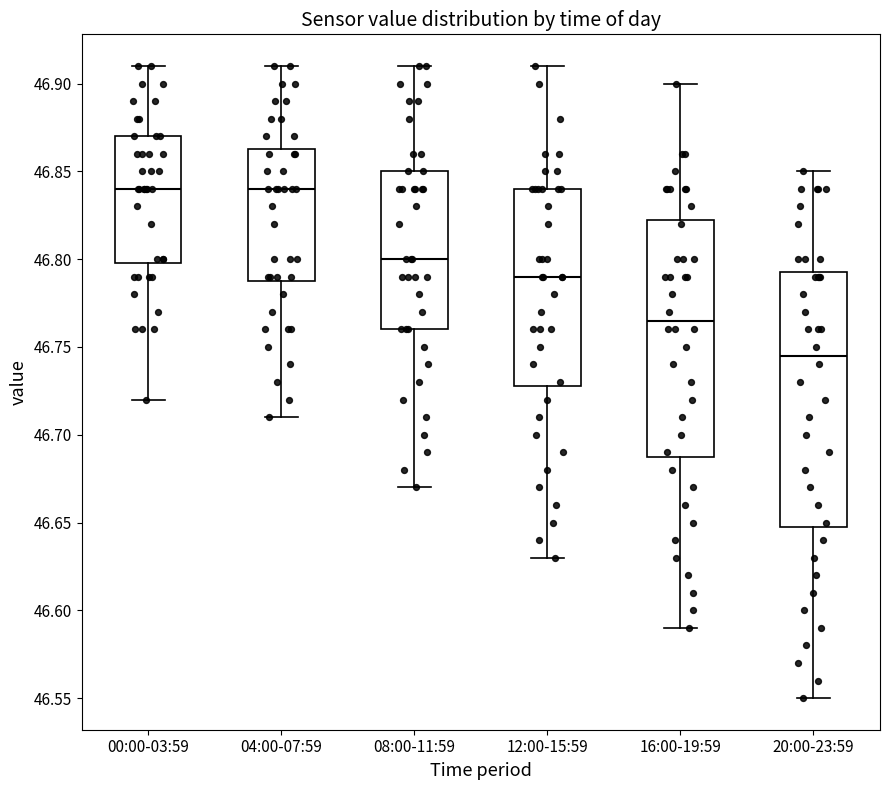

Where does the median line of the box for 04:00-07:59 sit on the y-axis? The values are not printed on the chart, so give them approximately, as read against the axis.

46.840